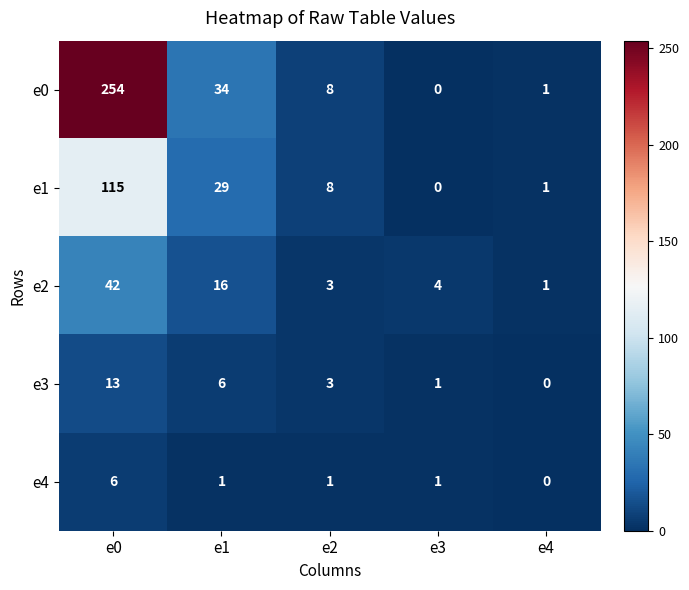

Between e1 and e3, which series saw the biggest shift?

e0